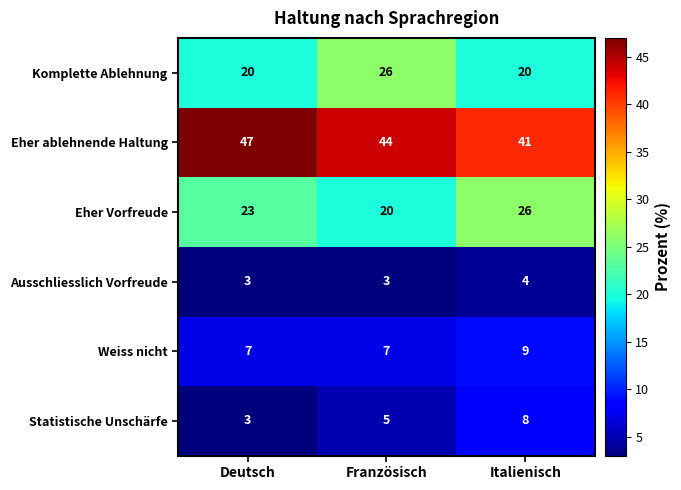

What is the approximate value of Eher ablehnende Haltung at Französisch?

44